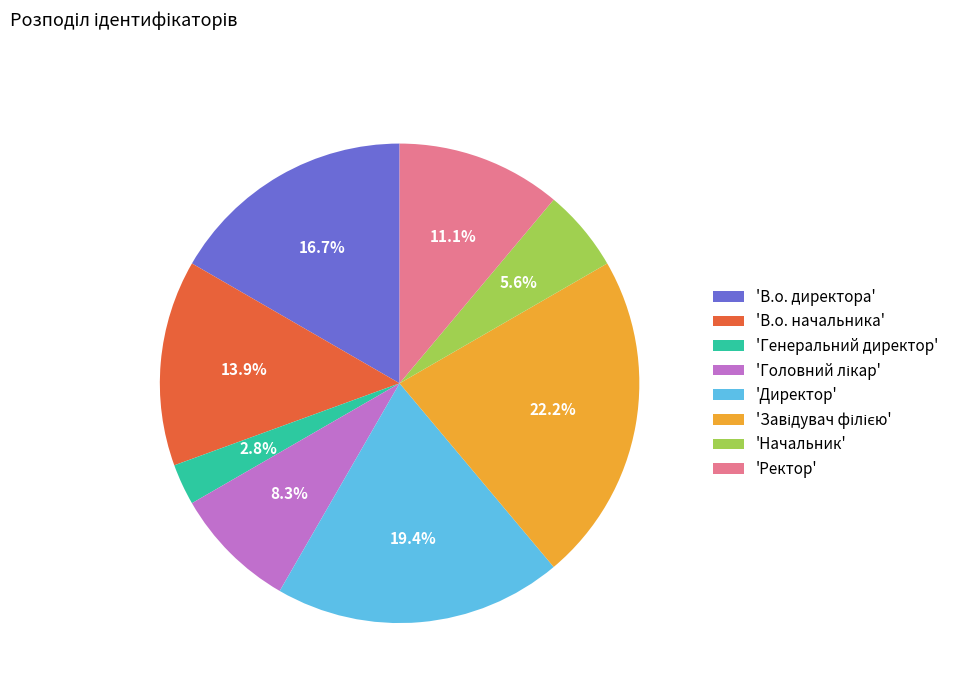

Is there a majority slice in this chart?

No